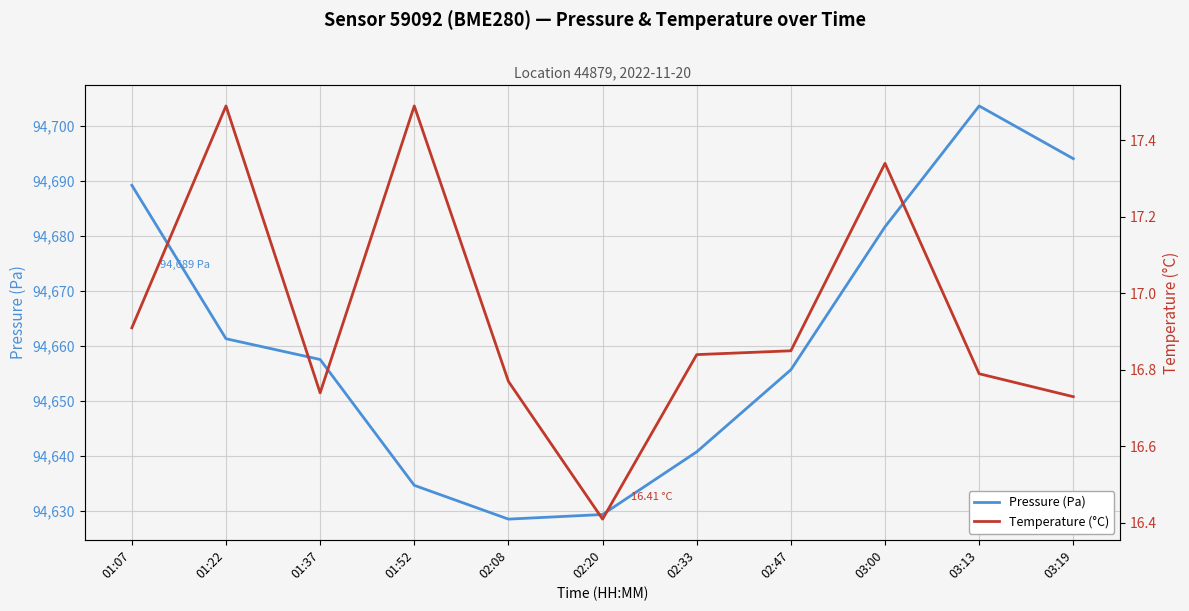

True or false: Temperature (°C) has a value of 27.7 at 01:22.

False